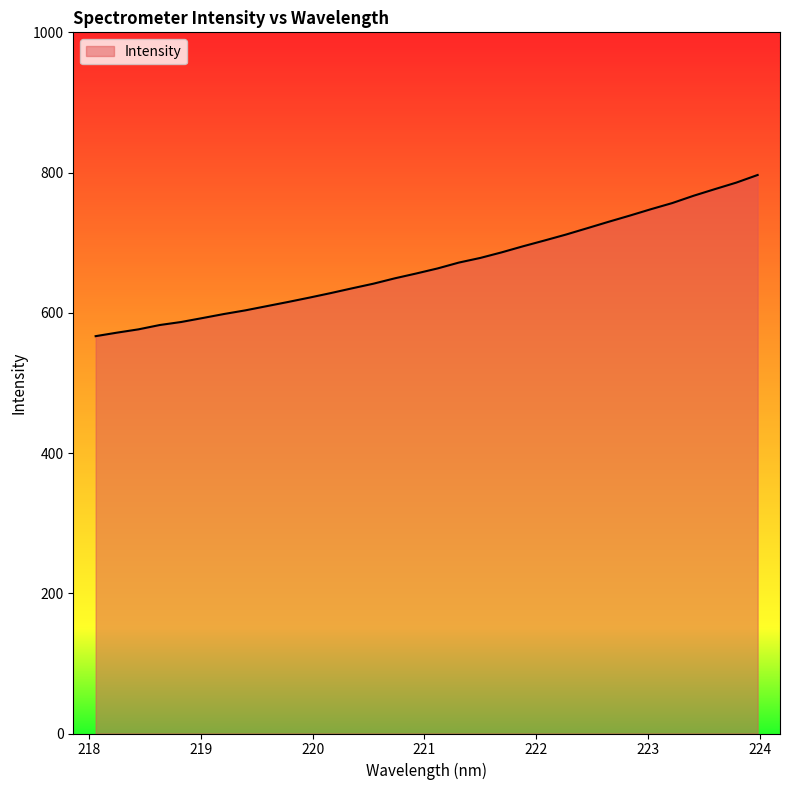

What is the difference between the maximum and minimum values?

229.9